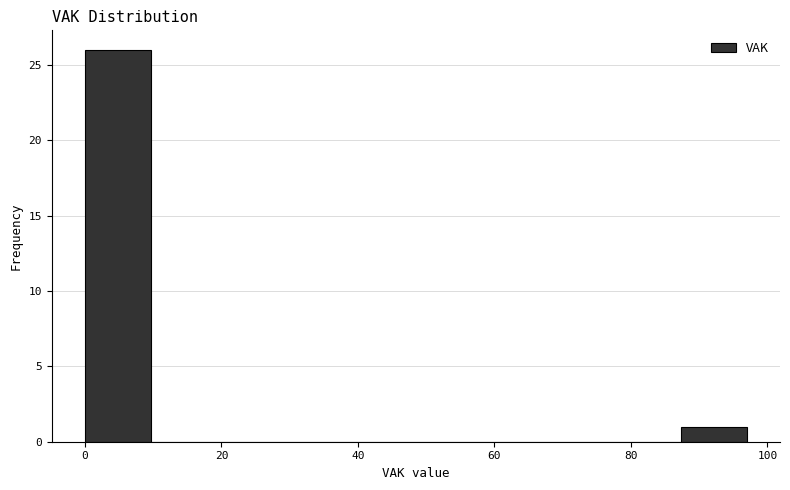

How tall is the bar that spans 88 to 98 on the x-axis? Neither the bar edges nor the heights are printed on the chart, so give them approximately, as read against the axes.

1